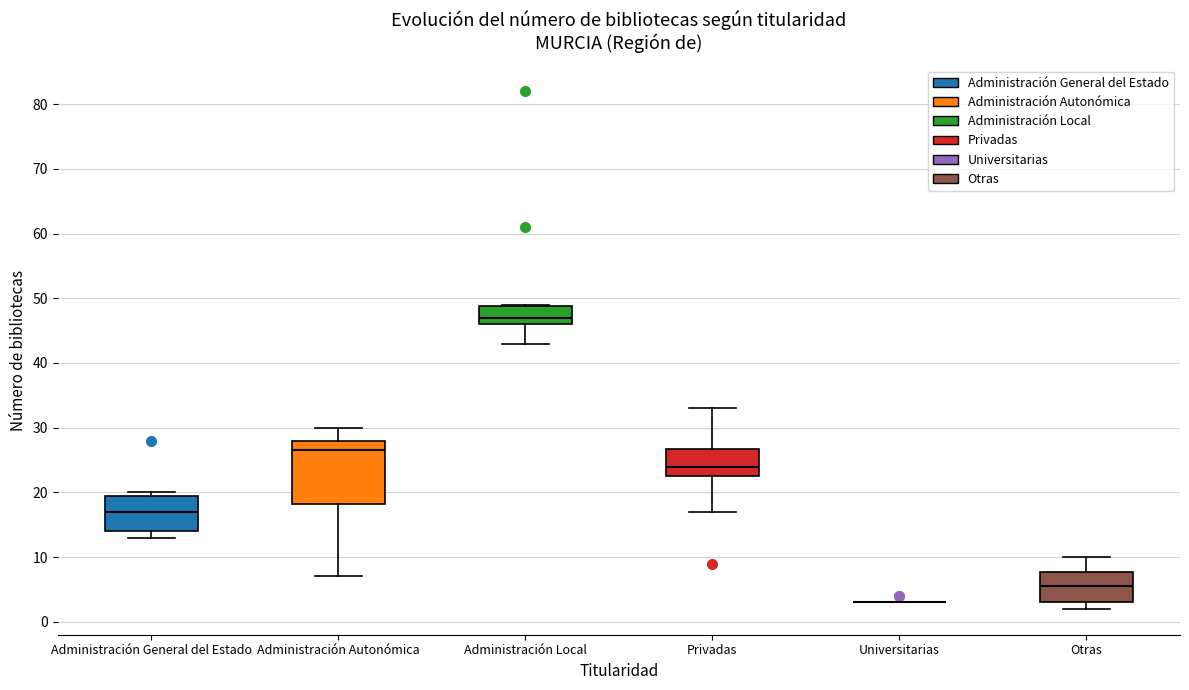

Reading left to right, transcribe this box plot: for each box, give where its median line is, the range the box spans, and where its two whiskers end, as read against the y-axis. The values are not printed on the chart, so give them approximately, as read against the axis.

Administración General del Estado: median 17, box 14 to 20, whiskers 13 to 20 (just above the box's upper edge)
Administración Autonómica: median 27, box 18 to 28, whiskers 7 to 30
Administración Local: median 47, box 46 to 49, whiskers 43 to 49
Privadas: median 24, box 23 to 27, whiskers 17 to 33
Universitarias: box collapsed to a line at 3, whiskers 3 to 3
Otras: median 6, box 3 to 8, whiskers 2 to 10